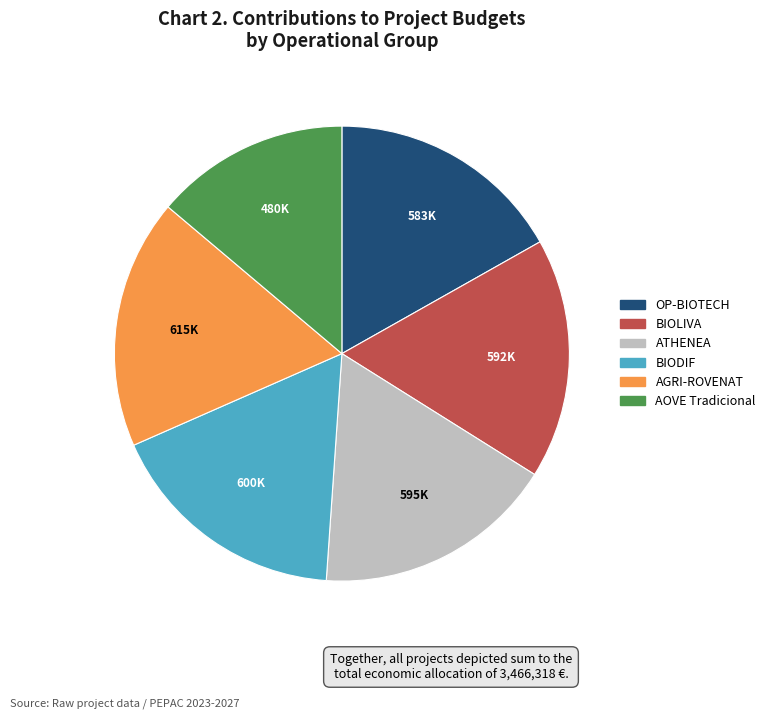

Is it true that BIOLIVA is 3% of the pie?

False